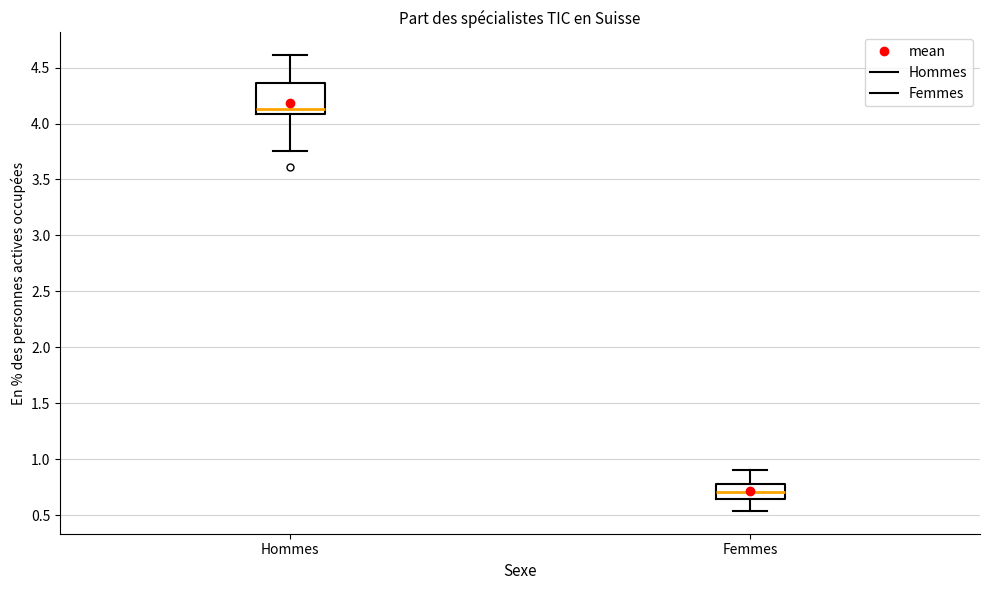

Where does the median line of the box for Femmes sit on the y-axis? The values are not printed on the chart, so give them approximately, as read against the axis.

0.70